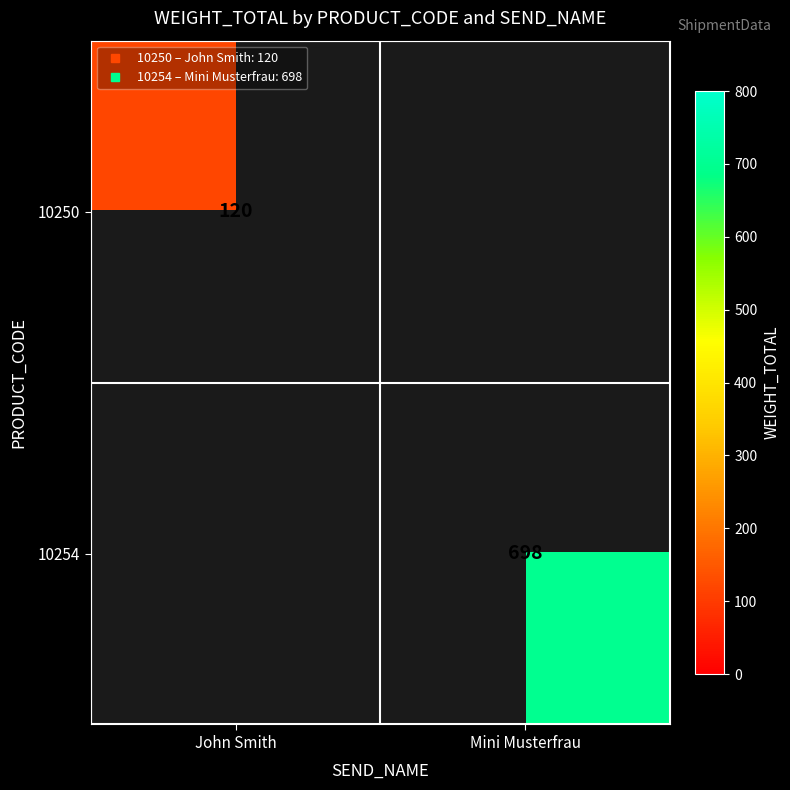

List the series in order of their overall mean, lowest first.

10250, 10254